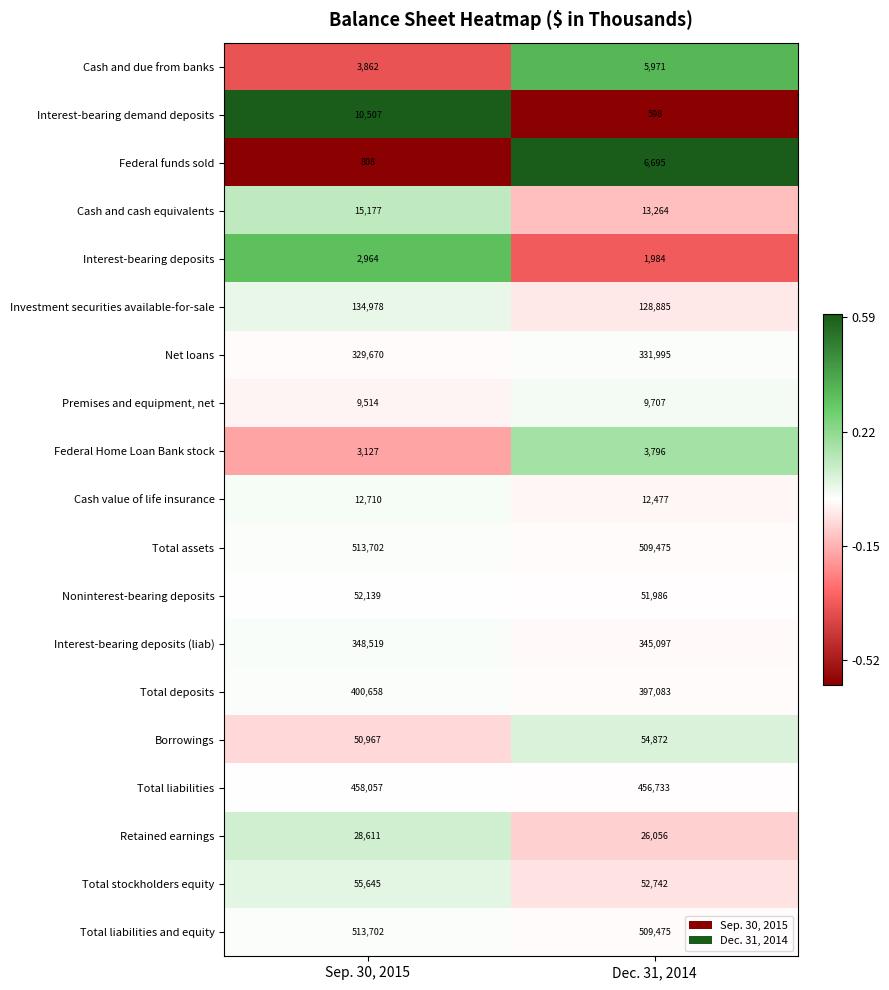

What is the greatest value displayed?

513702